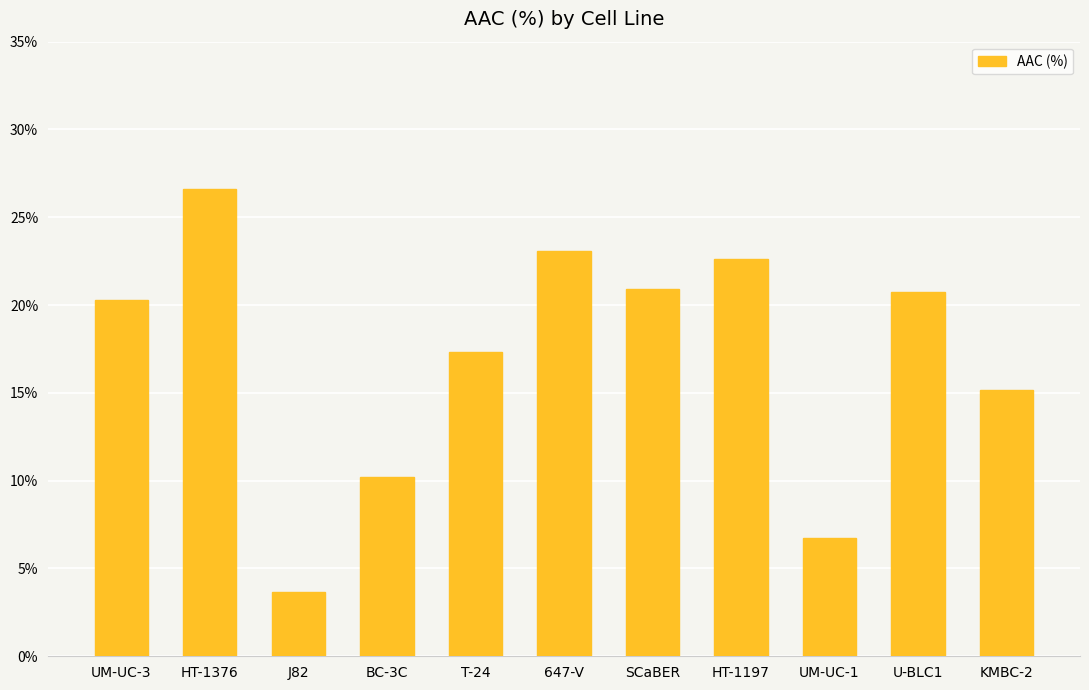

Which category has the lowest value across all series?

J82